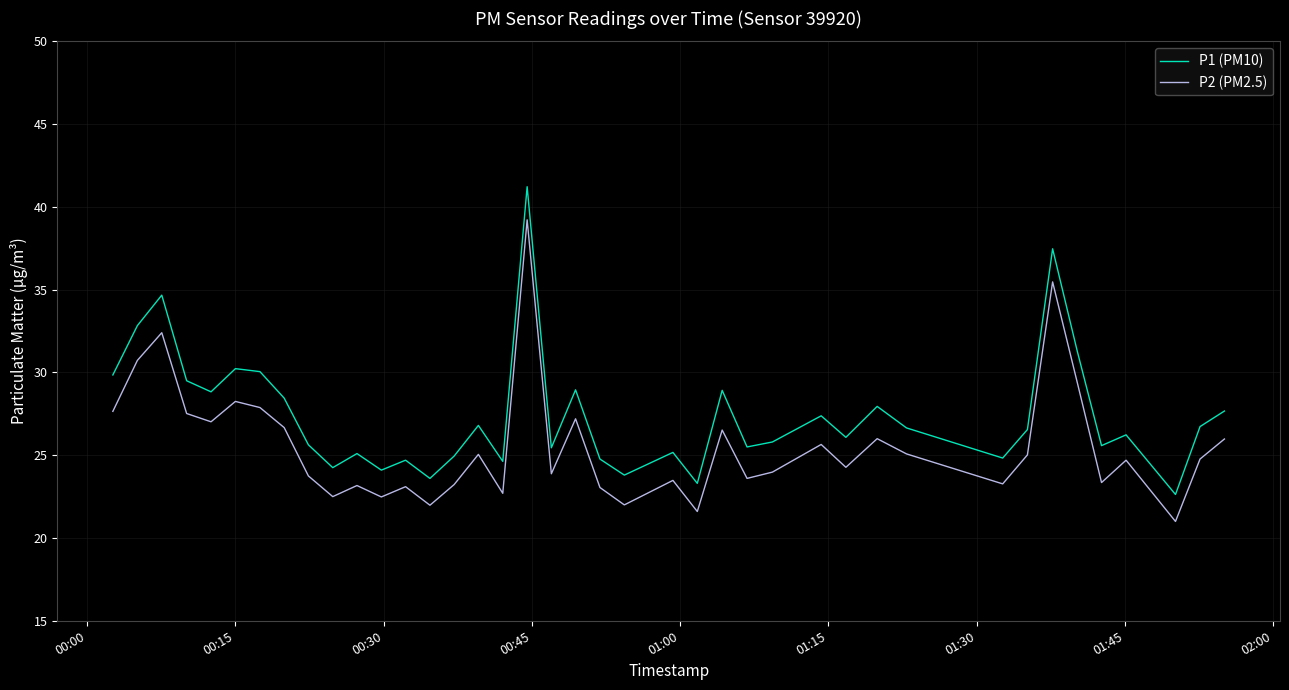

What is the maximum value shown in the chart?

41.2